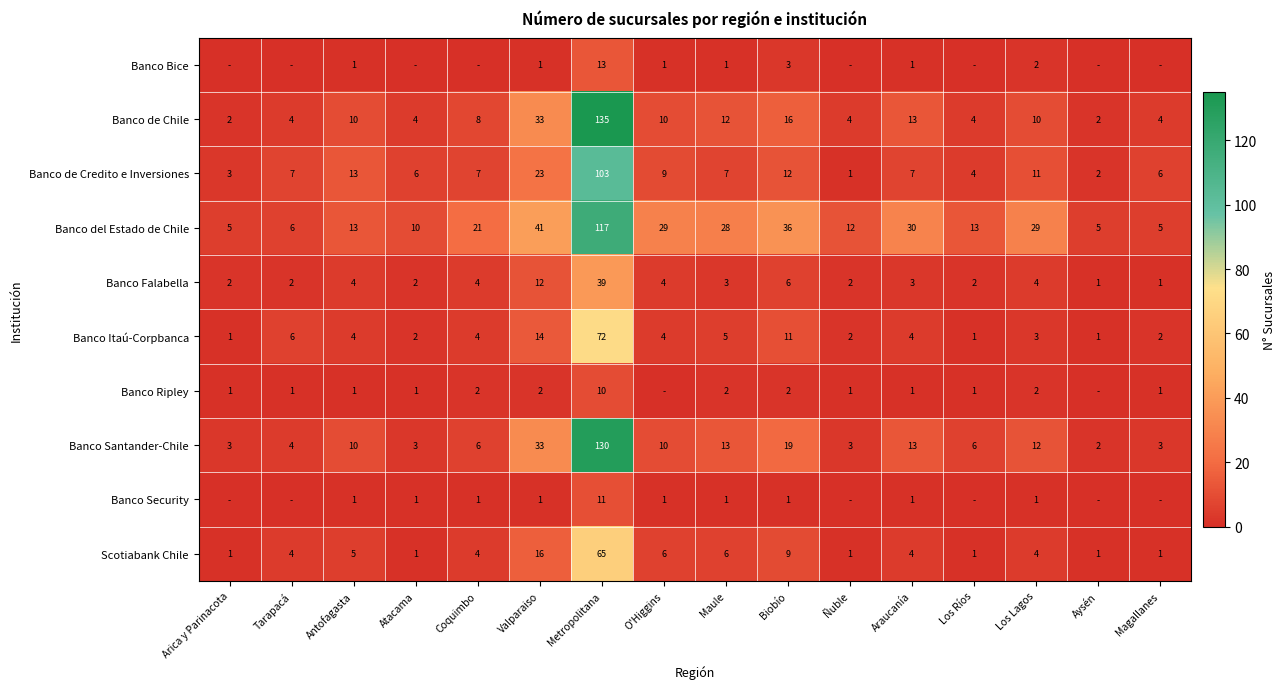

What is the difference between the highest and lowest values at Aysén?

5